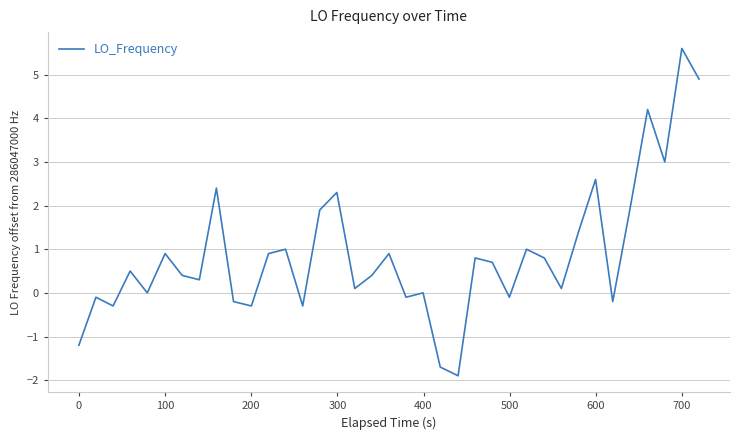

Reading right to left, what are all the values shown in this chart?

4.9	5.6	3.0	4.2	1.9	-0.2	2.6	1.4	0.1	0.8	1.0	-0.1	0.7	0.8	-1.9	-1.7	0.0	-0.1	0.9	0.4	0.1	2.3	1.9	-0.3	1.0	0.9	-0.3	-0.2	2.4	0.3	0.4	0.9	0.0	0.5	-0.3	-0.1	-1.2